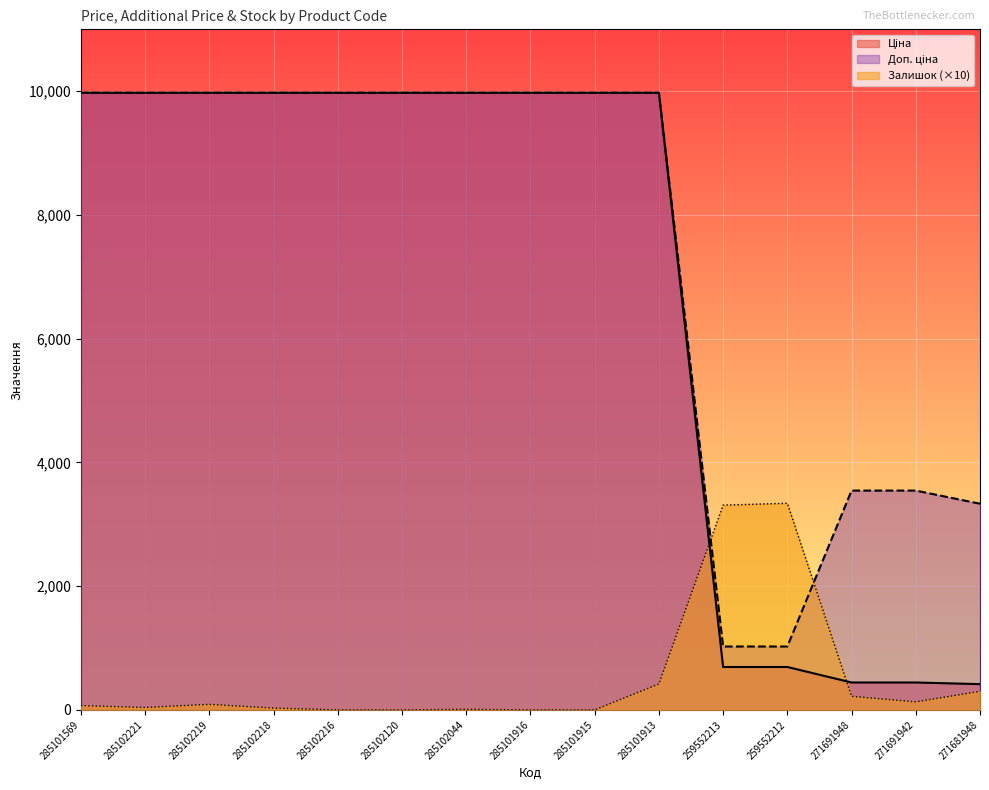

Reading left to right, what are all the values shown in this chart?

Ціна: 9975.0	9975.0	9975.0	9975.0	9975.0	9975.0	9975.0	9975.0	9975.0	9975.0	693.7	693.7	443.1	443.1	416.6
Доп. ціна: 9975.0	9975.0	9975.0	9975.0	9975.0	9975.0	9975.0	9975.0	9975.0	9975.0	1024.6	1024.6	3545.0	3545.0	3332.5
Залишок: 70.0	40.0	90.0	30.0	0.0	0.0	10.0	0.0	0.0	420.0	3310.0	3340.0	220.0	130.0	300.0